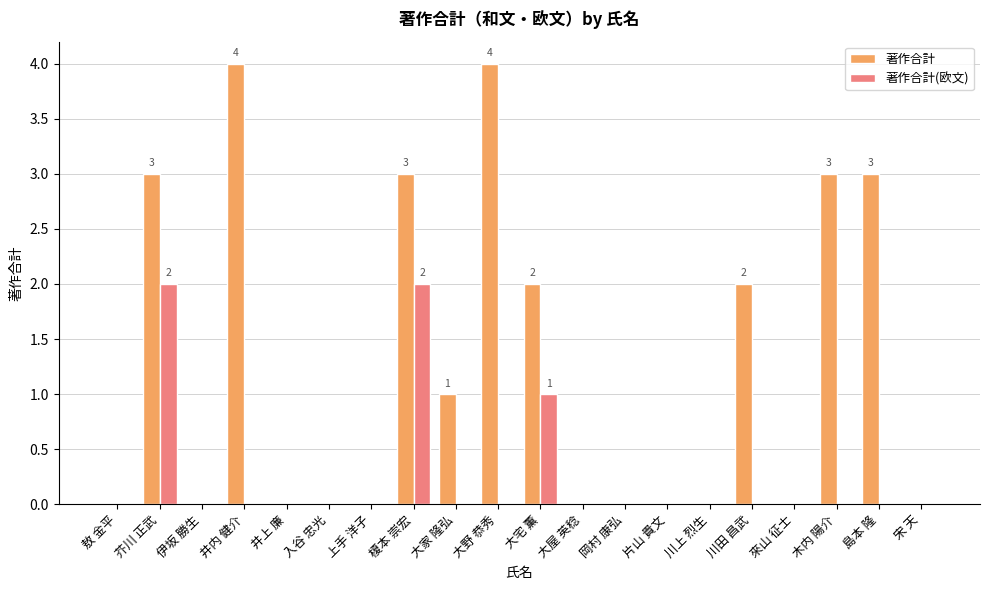

What is the maximum value shown in the chart?

4